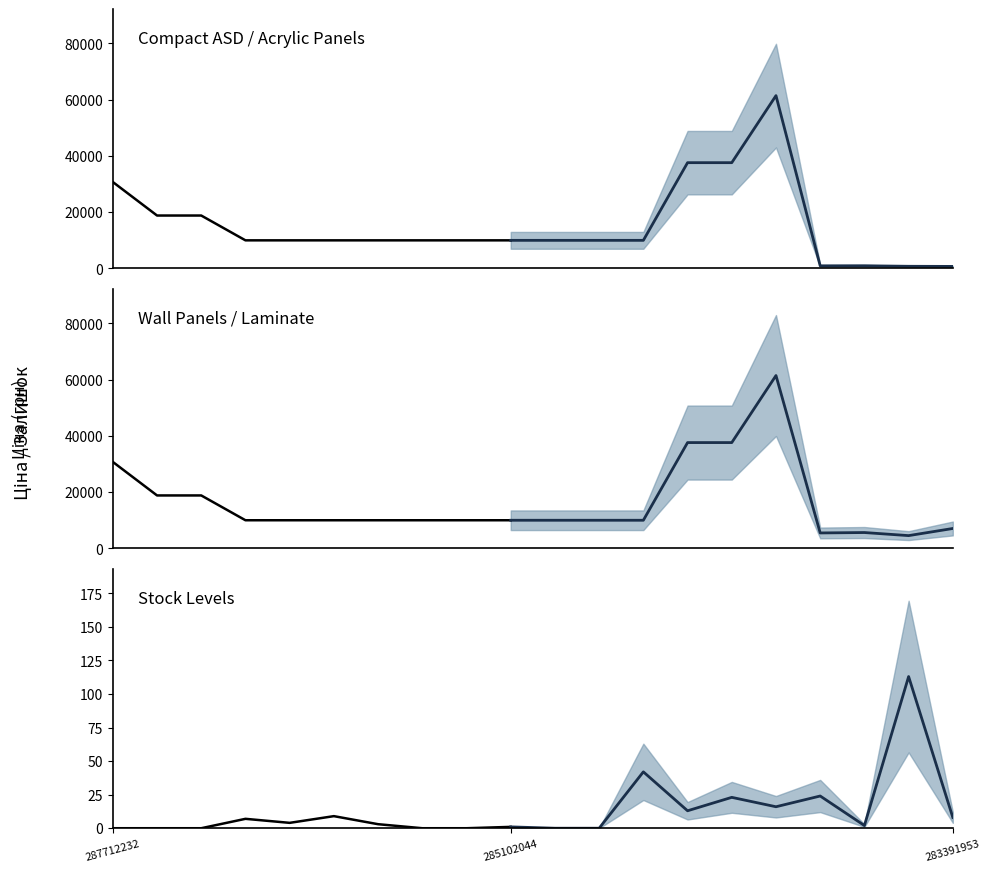

Does the chart display data point markers on the line(s)?

No